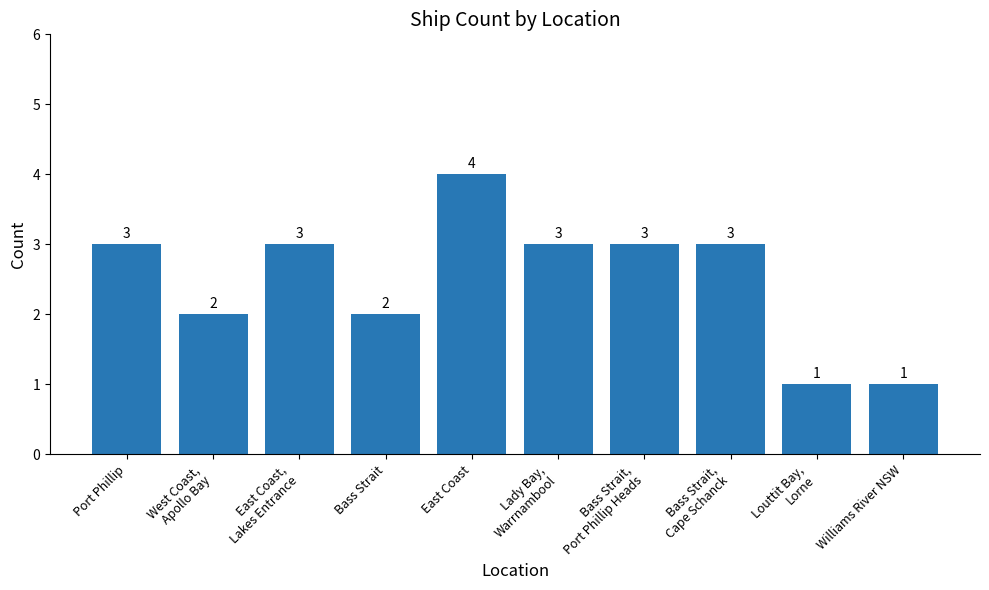

How many distinct data groups are displayed?

1